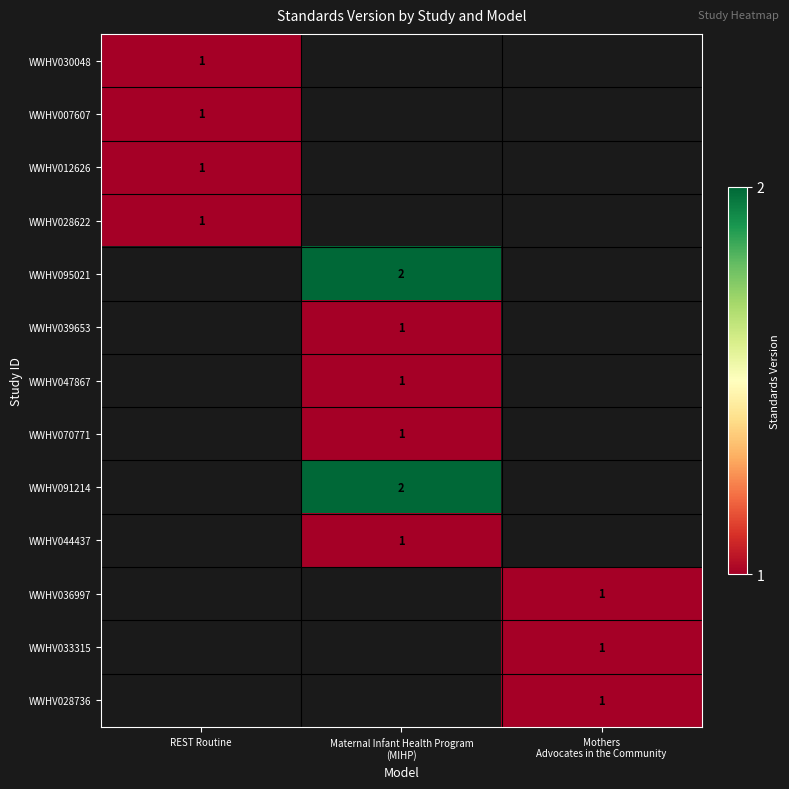

How many categories are shown in the chart?

3